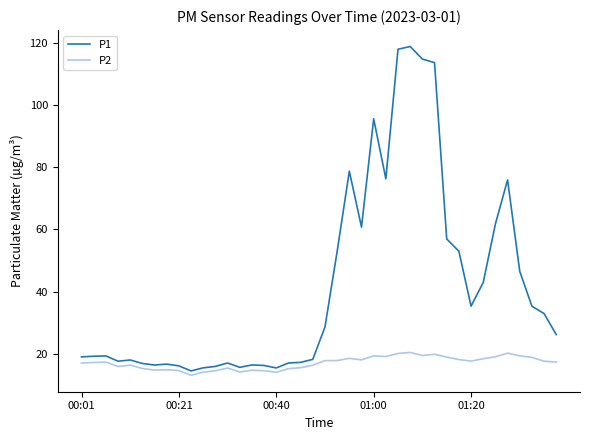

What is the maximum value for P1?

118.9